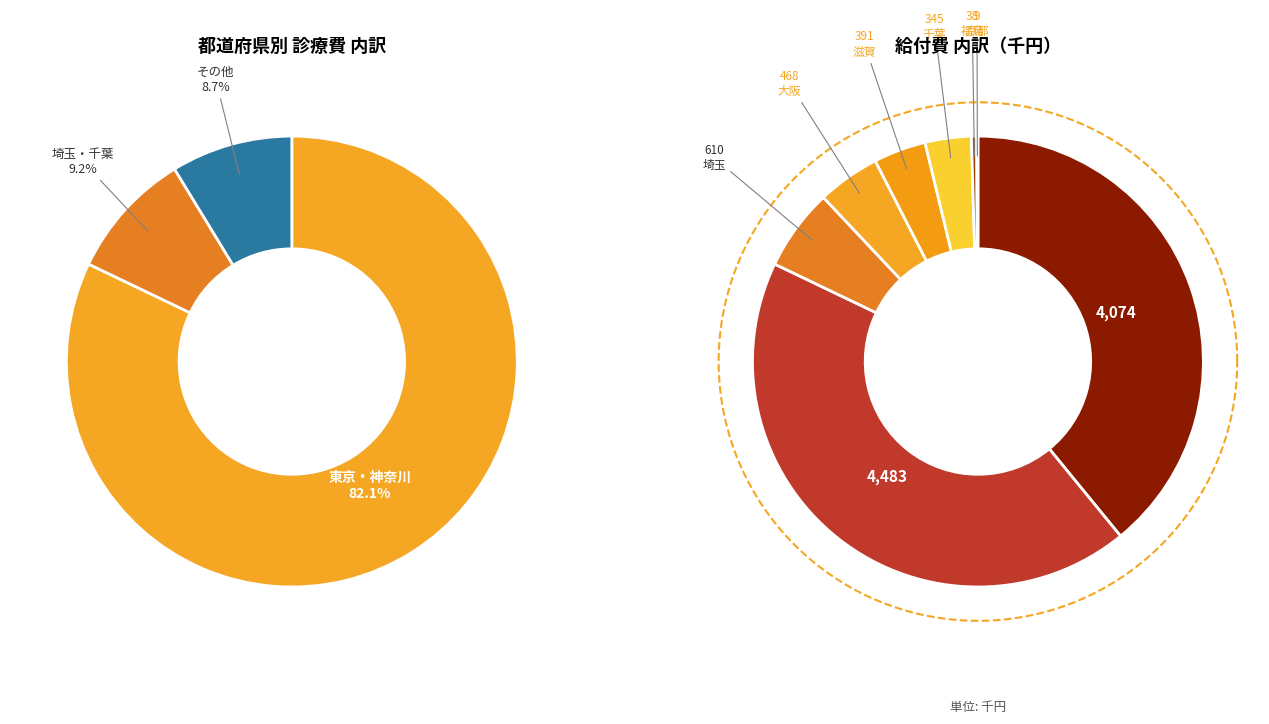

Count the number of slices in the pie.

8